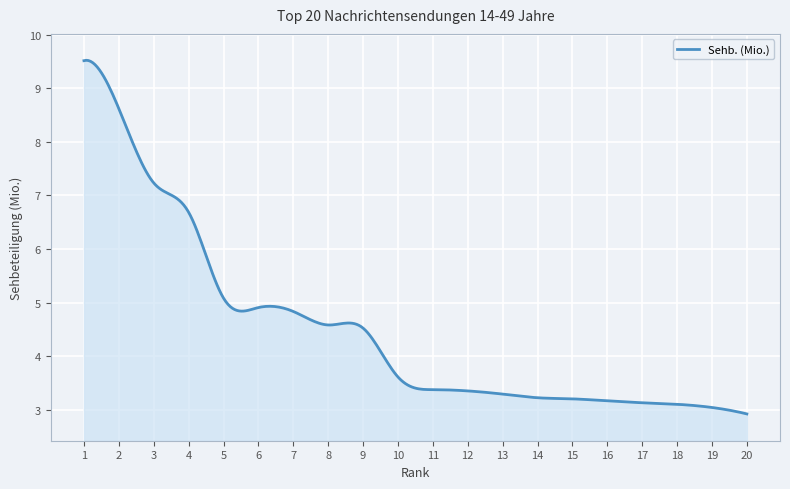

What is the greatest value displayed?

9.5